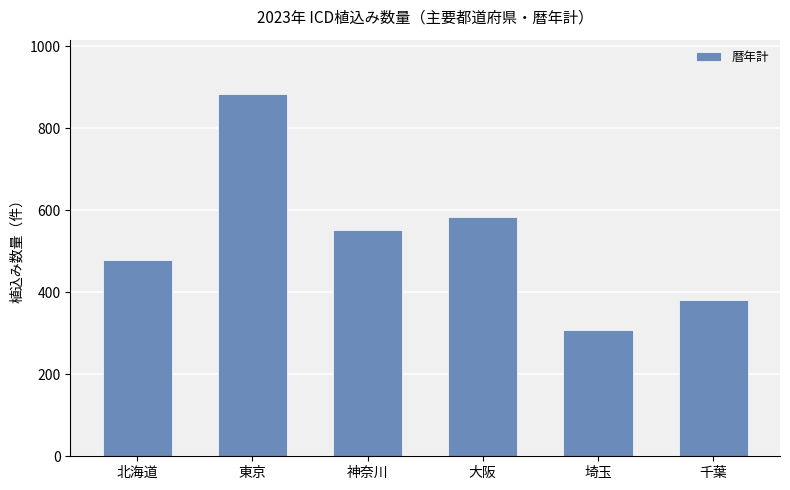

The chart shows a value of 583 at 大阪. True or false?

True